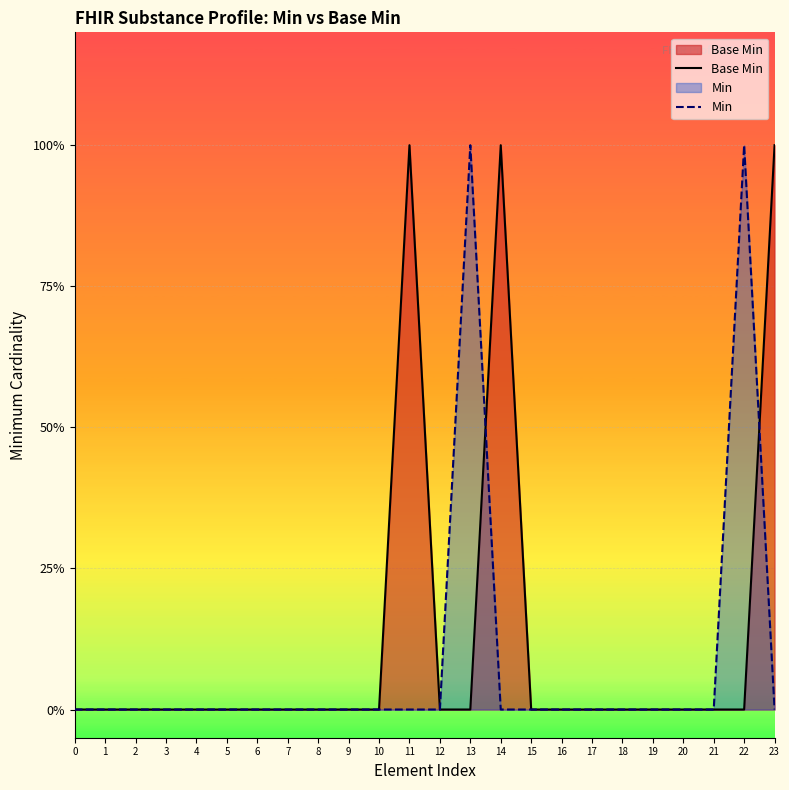

Which series has the widest spread of values?

Base Min